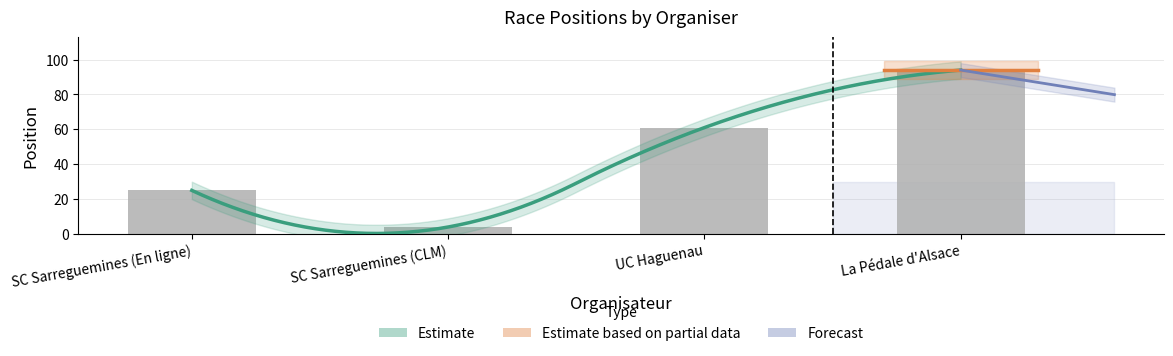

How many values are below 61?

2